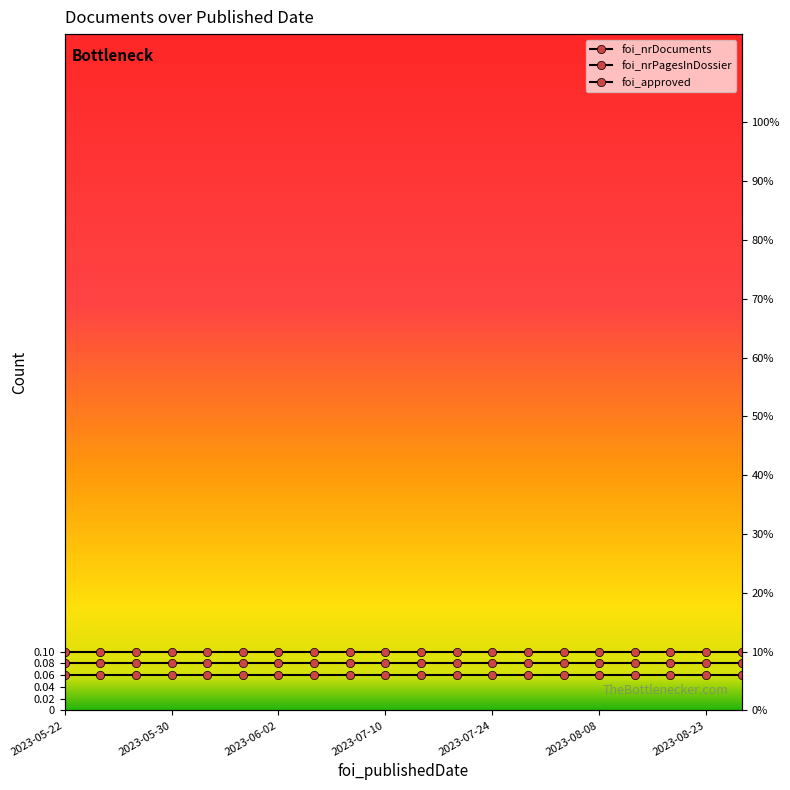

List the series in order of their peak value, highest first.

foi_approved, foi_nrPagesInDossier, foi_nrDocuments